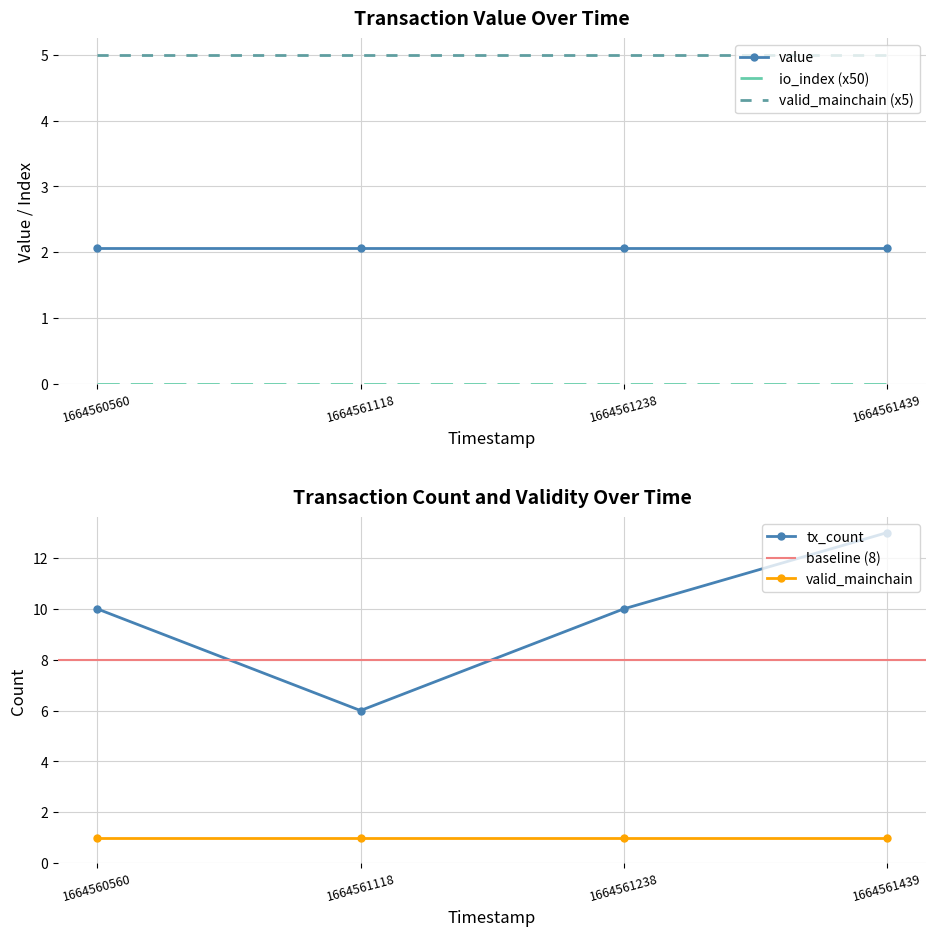

At which label is valid_mainchain closest to 1?

1664560560